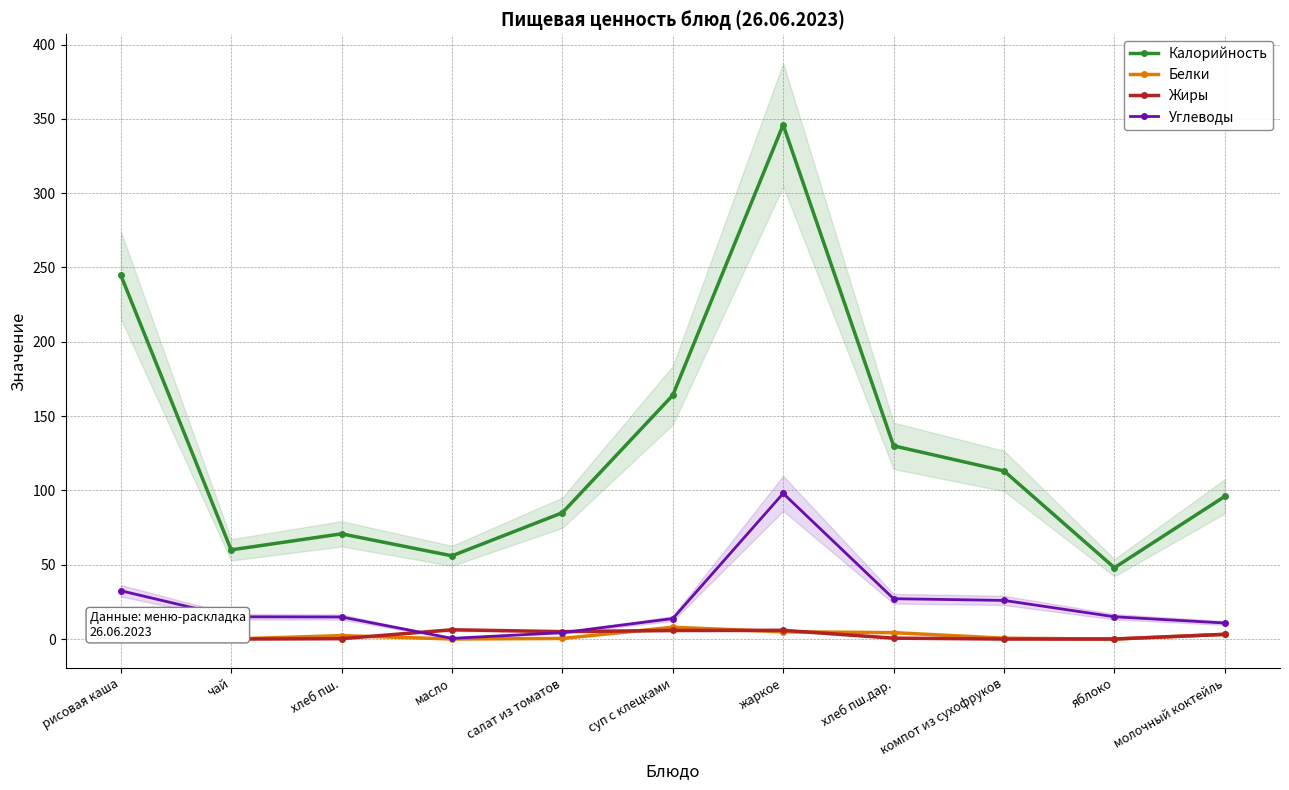

True or false: Калорийность and Углеводы cross at least once.

False